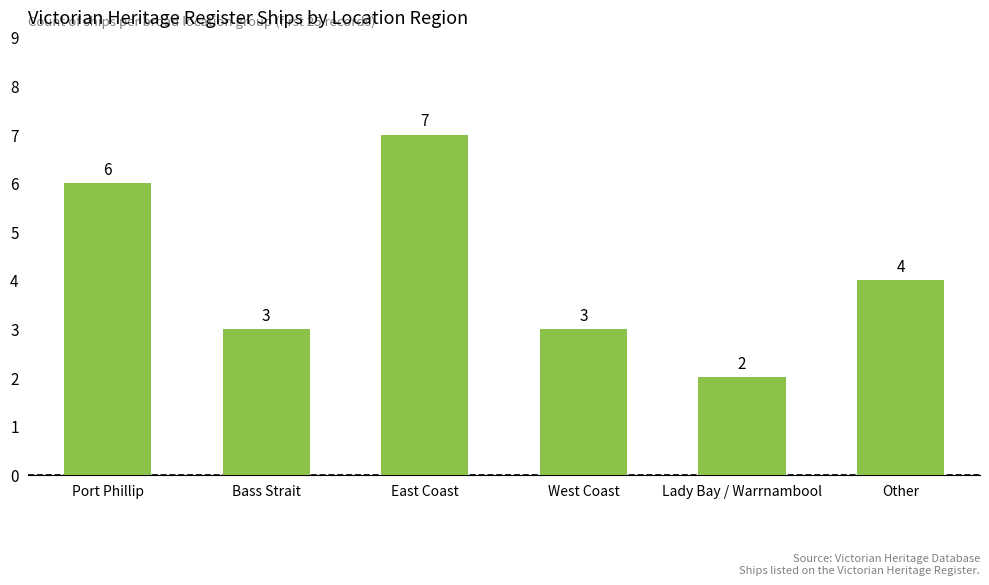

Which category has the lowest value across all series?

Lady Bay / Warrnambool